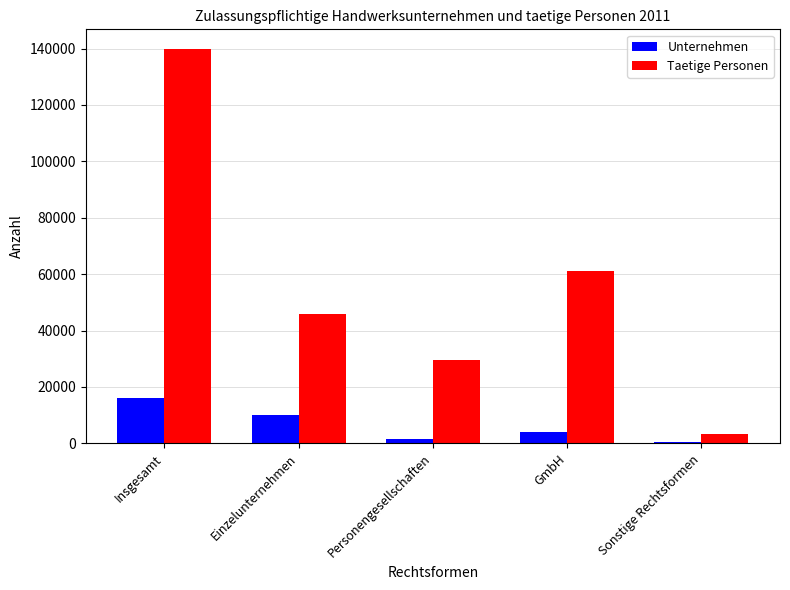

What is the total value across all series at Einzelunternehmen?

55869